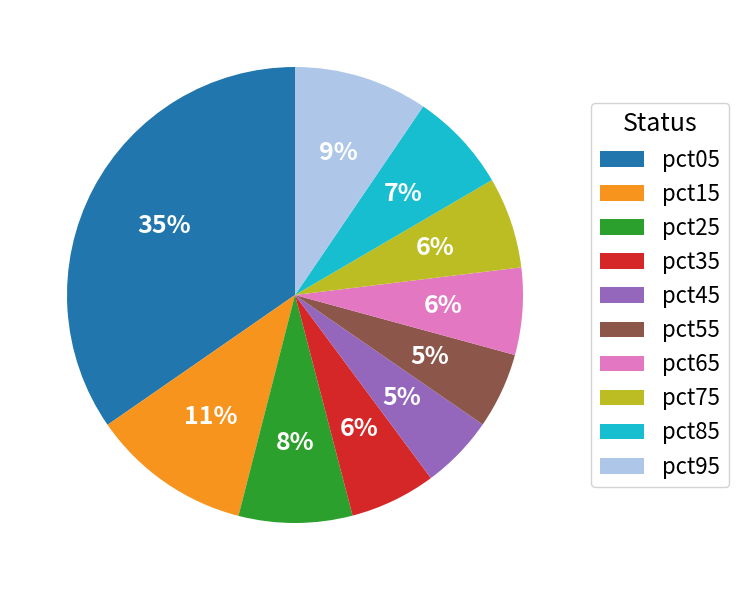

Combined, do pct45 and pct15 account for over 50%?

No